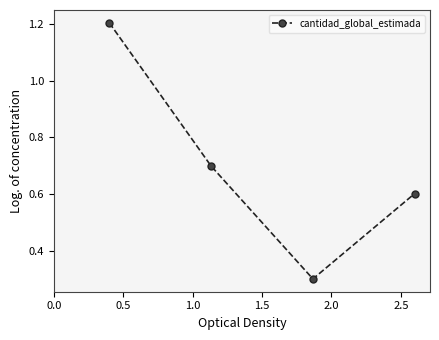

How many values are between 0 and 1?

3